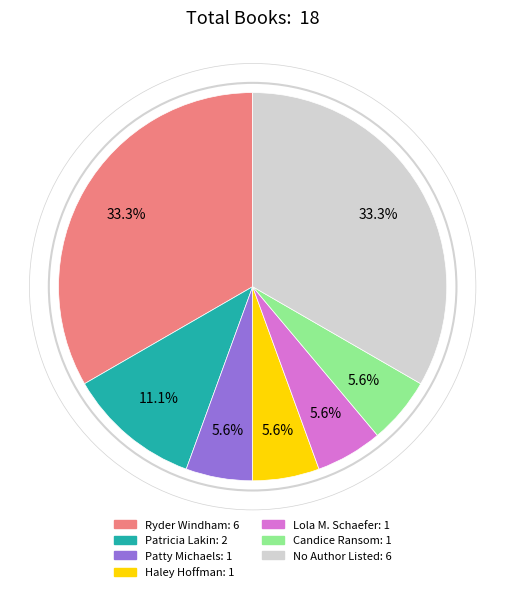

What percentage do Ryder Windham: 6 and Patricia Lakin: 2 together represent?

44.4%